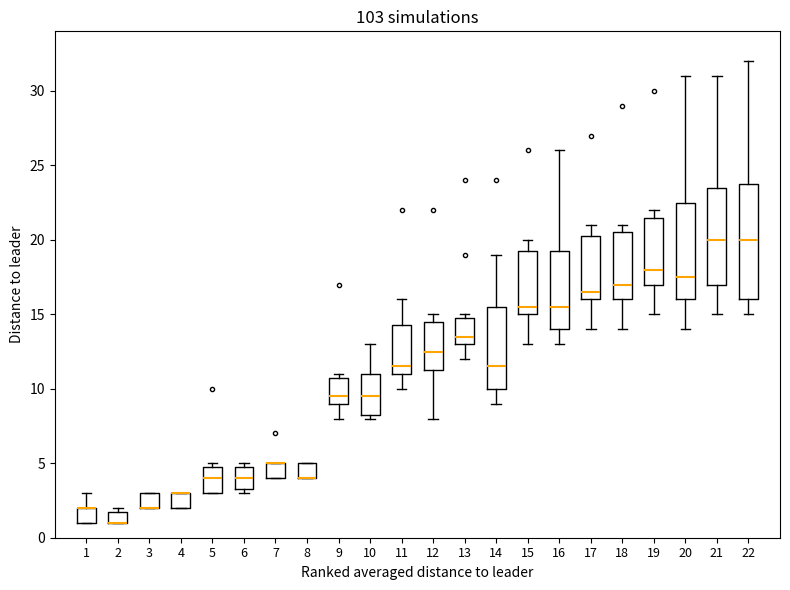

Reading left to right, read every box against the y-axis: the position of its median line, the range the box covers, and the ends of its whiskers. The values are not printed on the chart, so give them approximately, as read against the axis.

1: median 2.0 (drawn on the box's upper edge), box 1.0 to 2.0, whiskers 1.0 to 3.0
2: median 1.0 (drawn on the box's lower edge), box 1.0 to 2.0, whiskers 1.0 to 2.0 (just above the box's upper edge)
3: median 2.0 (drawn on the box's lower edge), box 2.0 to 3.0, whiskers 2.0 to 3.0
4: median 3.0 (drawn on the box's upper edge), box 2.0 to 3.0, whiskers 2.0 to 3.0
5: median 4.0, box 3.0 to 5.0, whiskers 3.0 to 5.0 (just above the box's upper edge)
6: median 4.0, box 3.5 to 5.0, whiskers 3.0 to 5.0 (just above the box's upper edge)
7: median 5.0 (drawn on the box's upper edge), box 4.0 to 5.0, whiskers 4.0 to 5.0
8: median 4.0 (drawn on the box's lower edge), box 4.0 to 5.0, whiskers 4.0 to 5.0
9: median 9.5, box 9.0 to 11.0, whiskers 8.0 to 11.0 (just above the box's upper edge)
10: median 9.5, box 8.5 to 11.0, whiskers 8.0 to 13.0
11: median 11.5, box 11.0 to 14.5, whiskers 10.0 to 16.0
12: median 12.5, box 11.5 to 14.5, whiskers 8.0 to 15.0
13: median 13.5, box 13.0 to 15.0, whiskers 12.0 to 15.0 (just above the box's upper edge)
14: median 11.5, box 10.0 to 15.5, whiskers 9.0 to 19.0
15: median 15.5, box 15.0 to 19.5, whiskers 13.0 to 20.0
16: median 15.5, box 14.0 to 19.5, whiskers 13.0 to 26.0
17: median 16.5, box 16.0 to 20.5, whiskers 14.0 to 21.0
18: median 17.0, box 16.0 to 20.5, whiskers 14.0 to 21.0
19: median 18.0, box 17.0 to 21.5, whiskers 15.0 to 22.0
20: median 17.5, box 16.0 to 22.5, whiskers 14.0 to 31.0
21: median 20.0, box 17.0 to 23.5, whiskers 15.0 to 31.0
22: median 20.0, box 16.0 to 24.0, whiskers 15.0 to 32.0